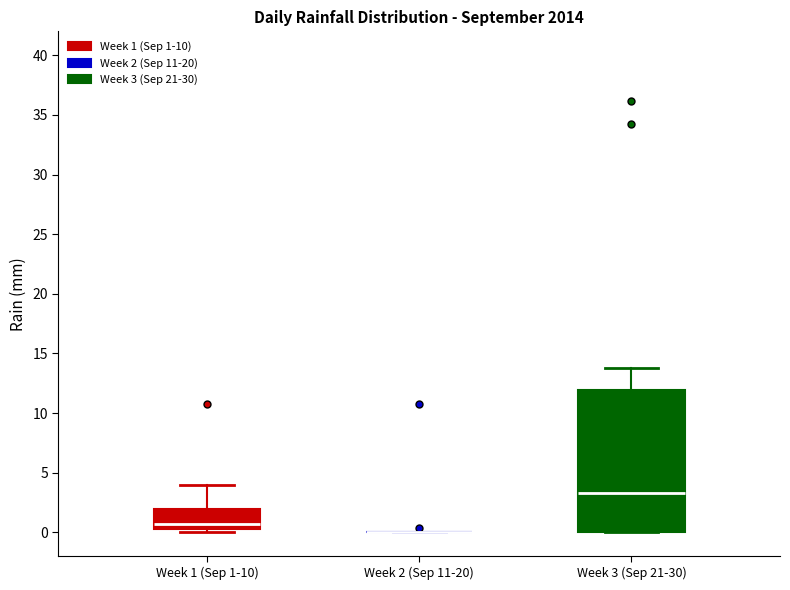

Reading left to right, read every box against the y-axis: the position of its median line, the range the box covers, and the ends of its whiskers. The values are not printed on the chart, so give them approximately, as read against the axis.

Week 1 (Sep 1-10): median 0.5 (just above the box's lower edge), box 0.5 to 2.0, whiskers 0.0 to 4.0
Week 2 (Sep 11-20): box collapsed to a line at 0.0, whiskers 0.0 to 0.0
Week 3 (Sep 21-30): median 3.5, box 0.0 to 12.0, whiskers 0.0 to 14.0